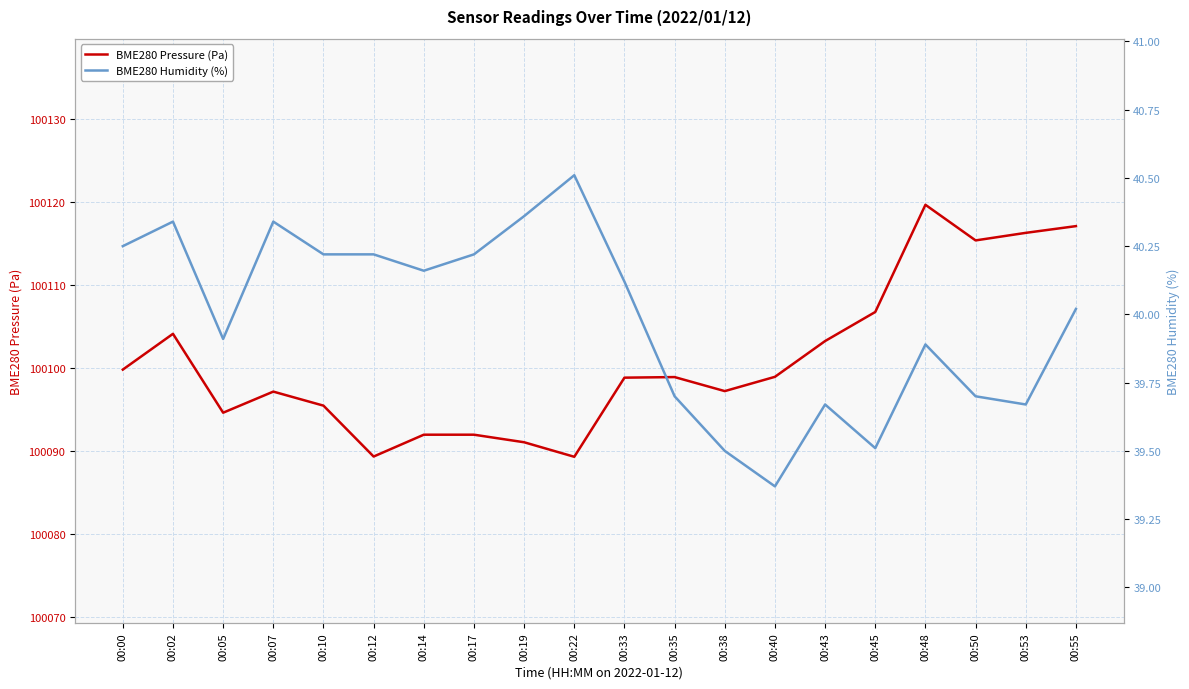

True or false: BME280 Humidity (%) and BME280 Pressure (Pa) intersect in this chart.

False